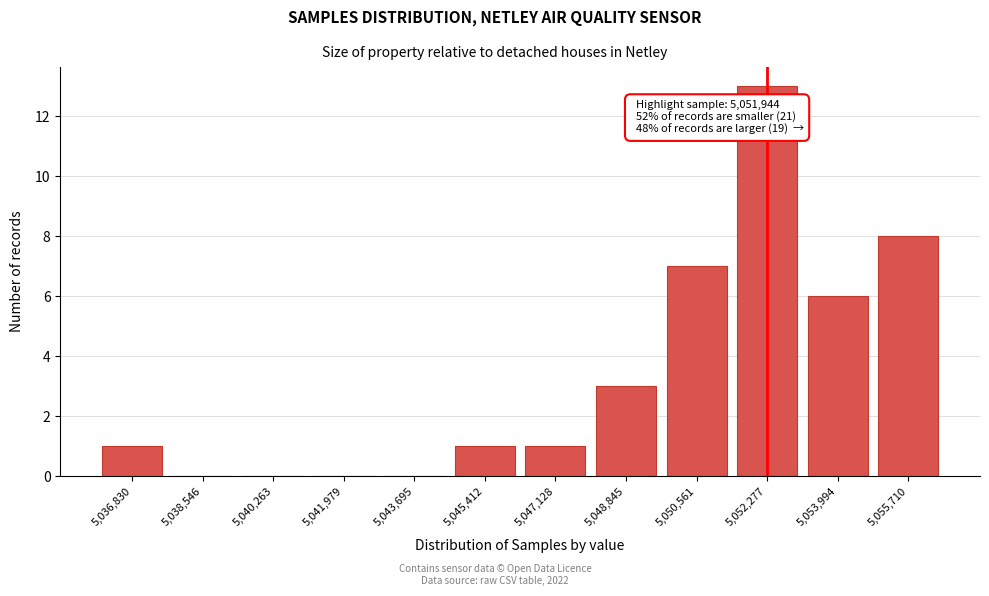

Reading left to right, transcribe all the data shown in this chart.

5,036,830=1	5,038,546=0	5,040,263=0	5,041,979=0	5,043,695=0	5,045,412=1	5,047,128=1	5,048,845=3	5,050,561=7	5,052,277=13	5,053,994=6	5,055,710=8